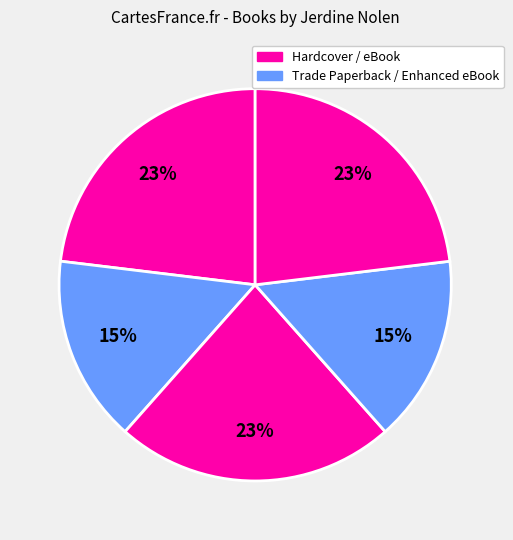

How many slices are in this pie chart?

5